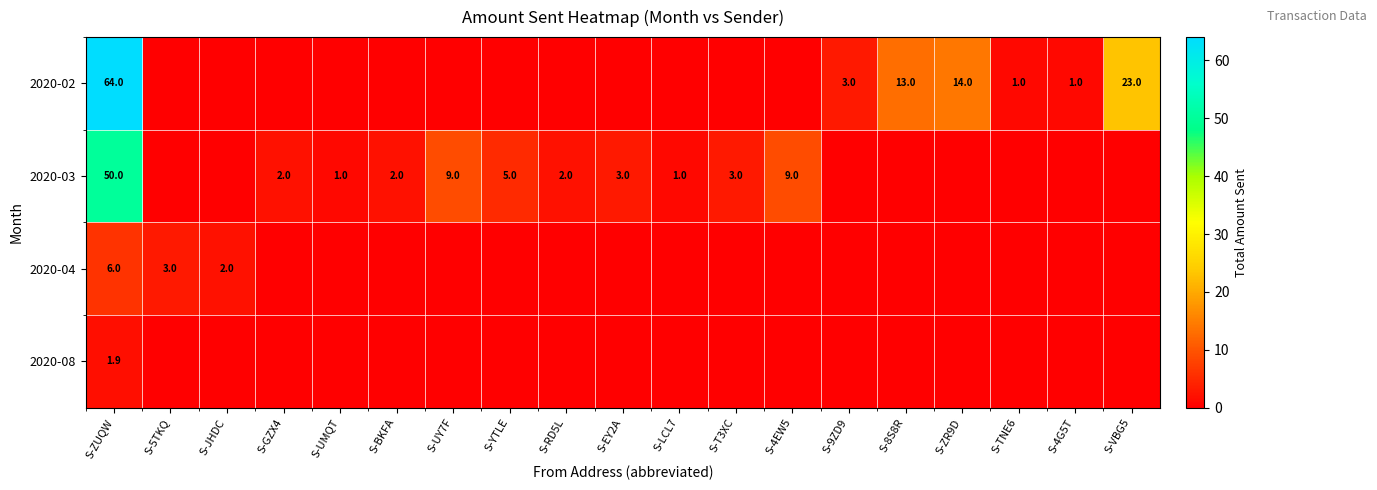

True or false: 2020-03 has a value of 1.7 at S-UMQT.

False